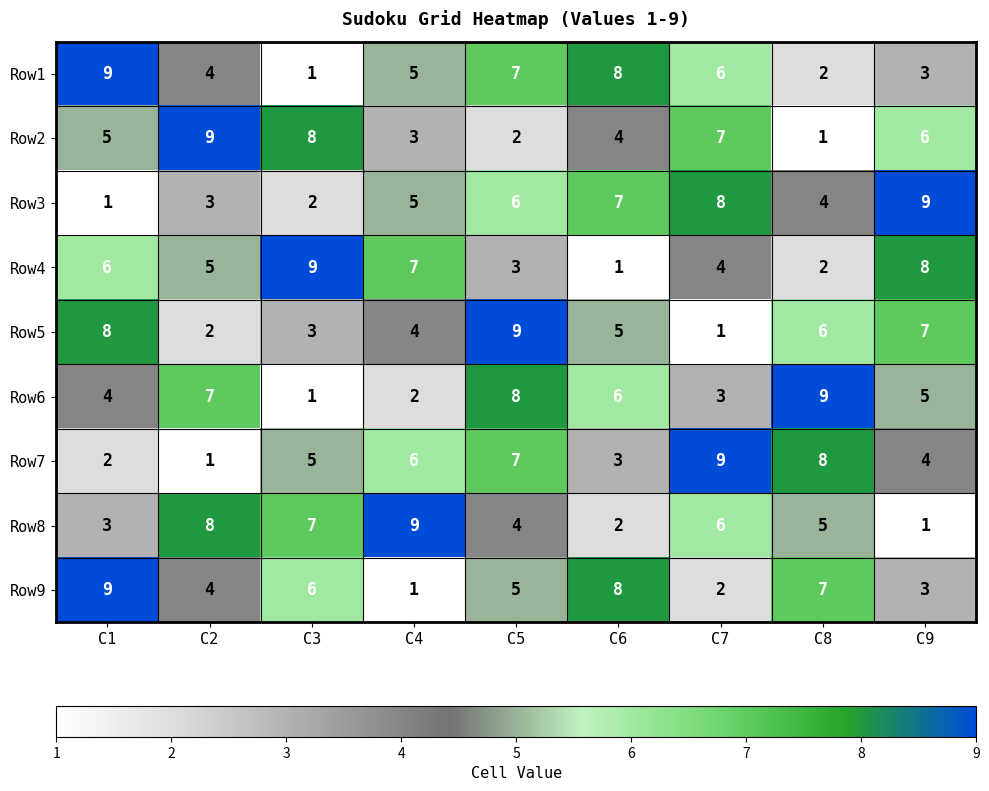

At which label does Row9 reach its peak?

C1